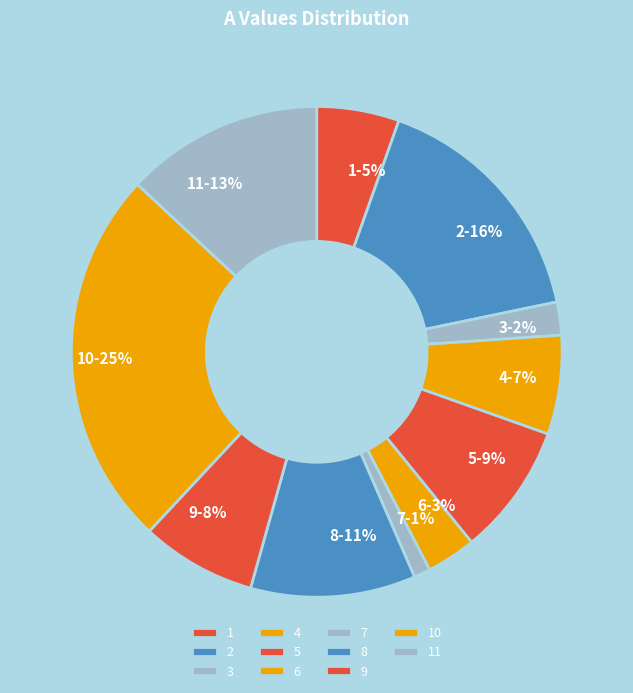

Does 2 represent more than half of the total?

No